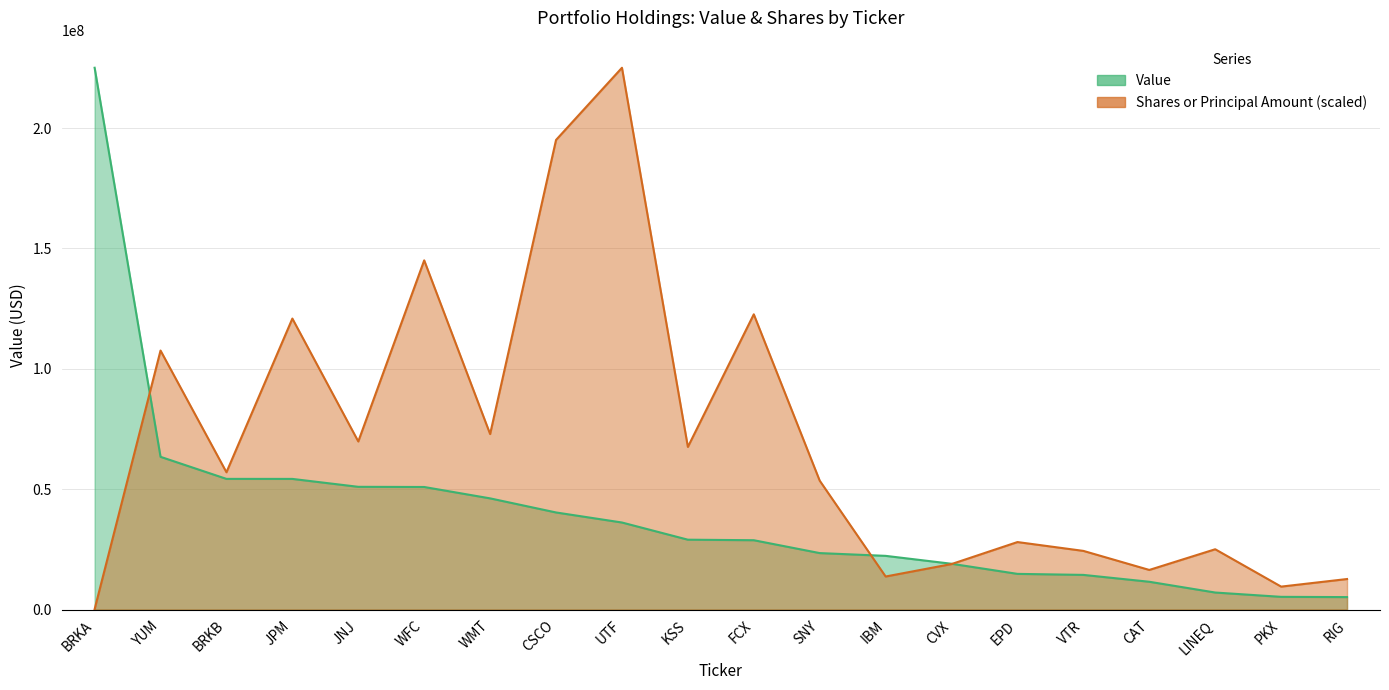

What is the total value across all series at IBM?

36025174.9